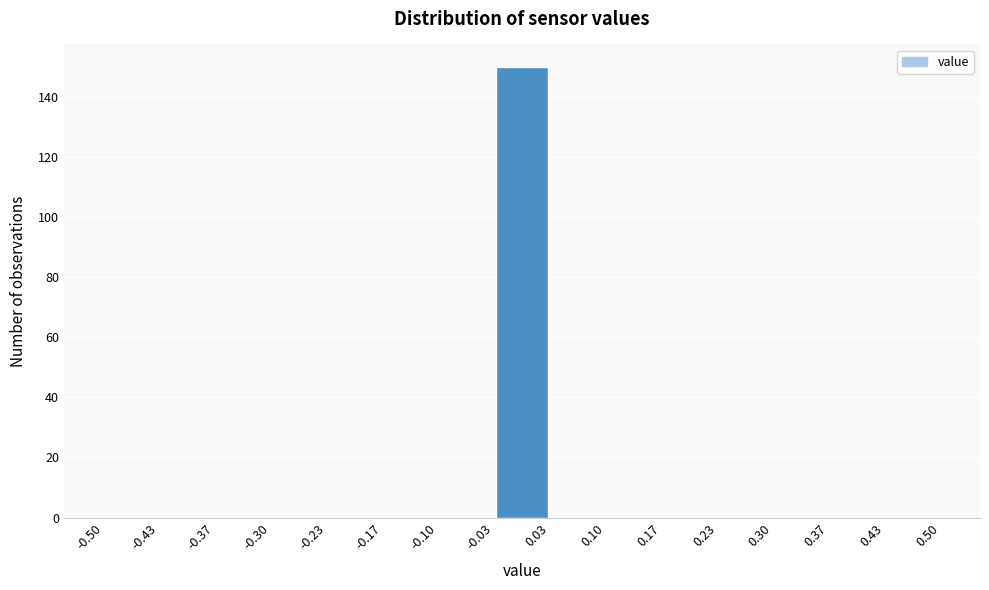

Reading left to right, list every bar in this chart as the range it spans on the x-axis followed by its height. The values are not printed on the chart, so give them approximately, as read against the axis.

-0.50 to -0.43: 0
-0.43 to -0.37: 0
-0.37 to -0.30: 0
-0.30 to -0.23: 0
-0.23 to -0.17: 0
-0.17 to -0.10: 0
-0.10 to -0.03: 0
-0.03 to 0.03: 150
0.03 to 0.10: 0
0.10 to 0.17: 0
0.17 to 0.23: 0
0.23 to 0.30: 0
0.30 to 0.37: 0
0.37 to 0.43: 0
0.43 to 0.50: 0